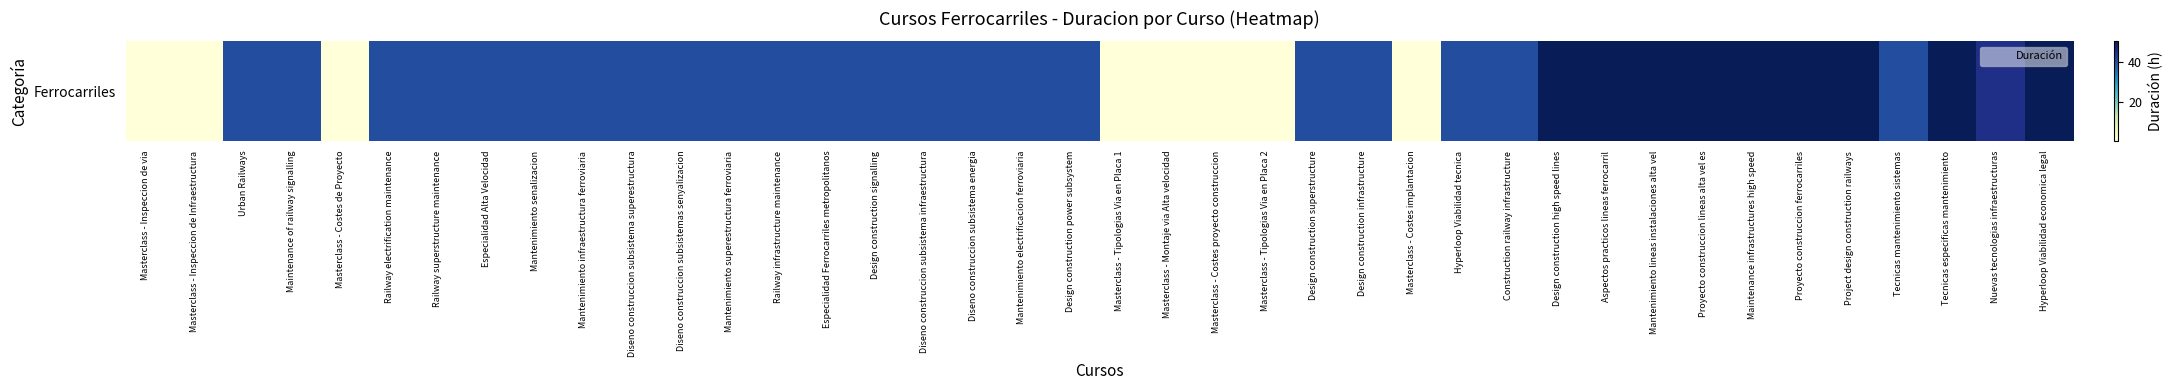

What is the smallest value displayed?

1